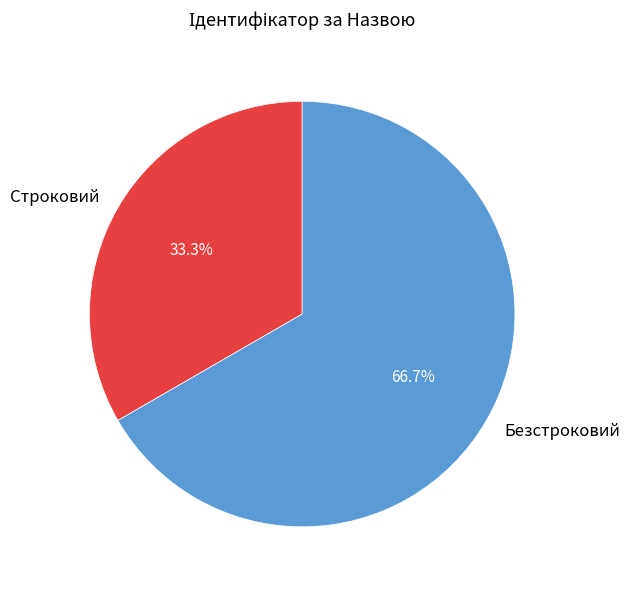

Between Безстроковий and Строковий, which is larger?

Безстроковий